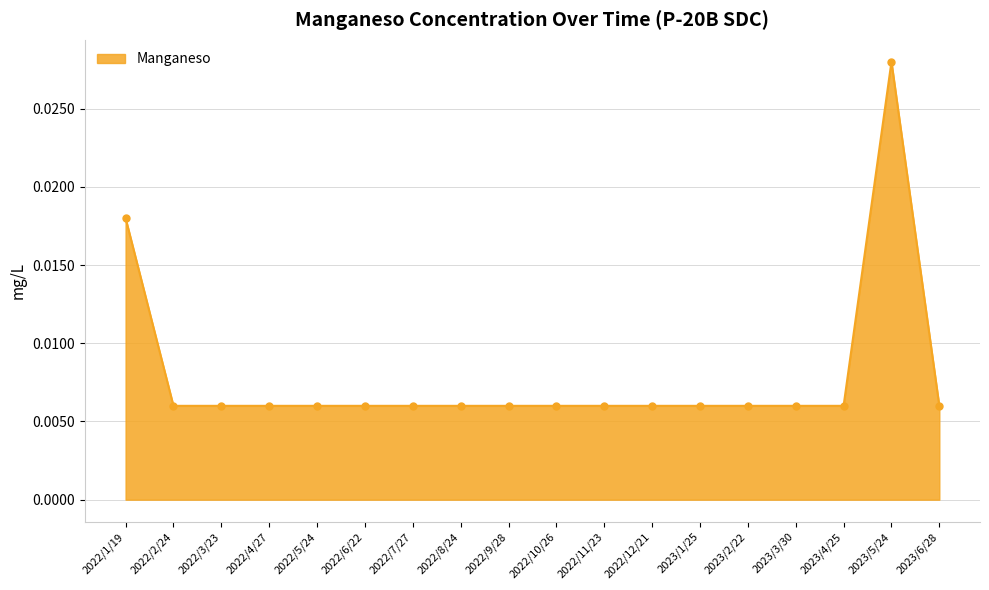

Does the chart have visible grid lines?

Yes